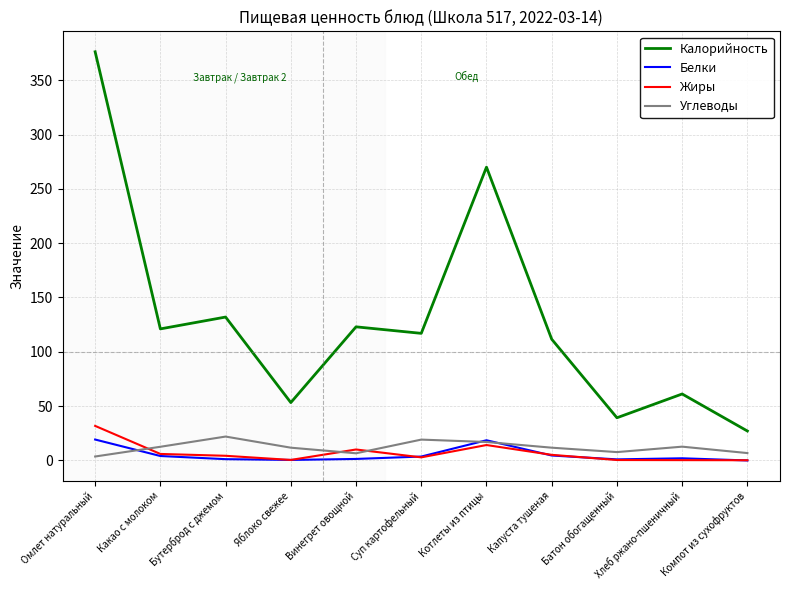

What are all the series names shown in the legend?

Калорийность, Белки, Жиры, Углеводы